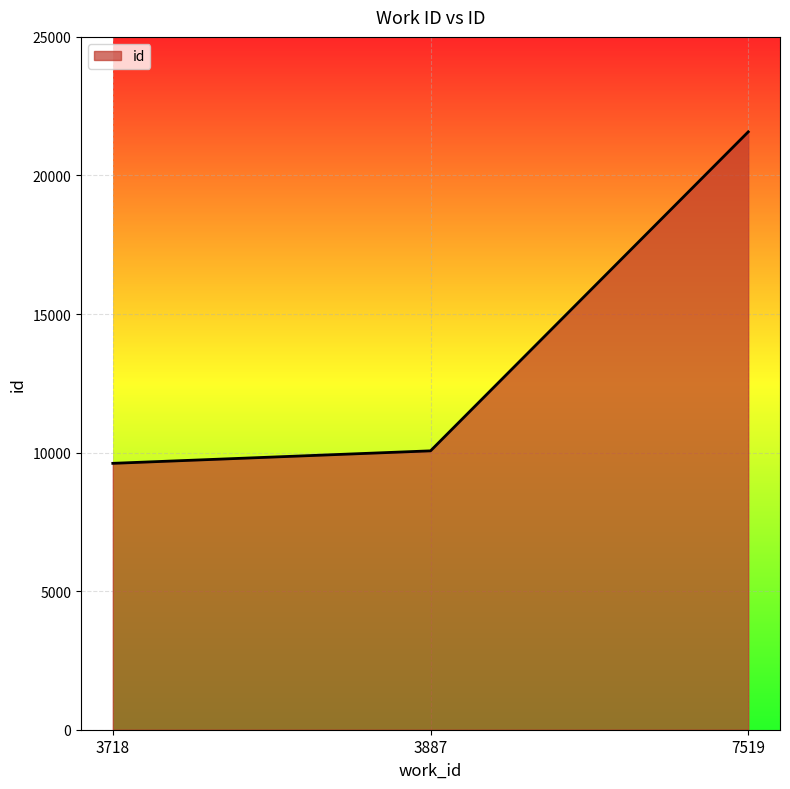

The value at 7519 is 21573. True or false?

True